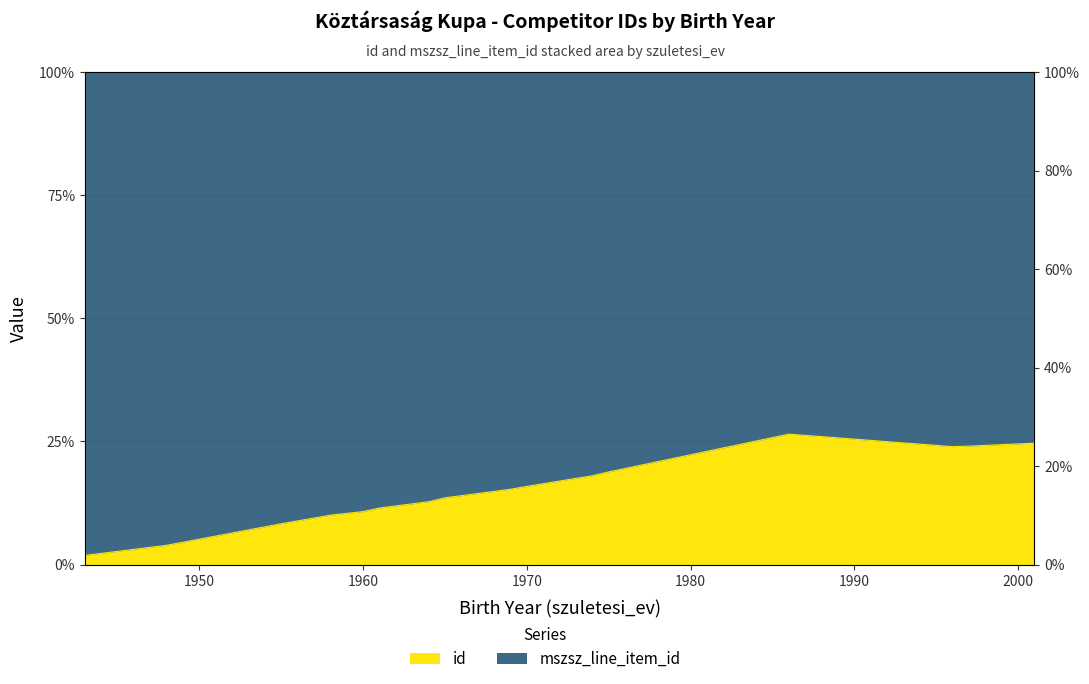

Where is the data nearest to the value 0?

1943